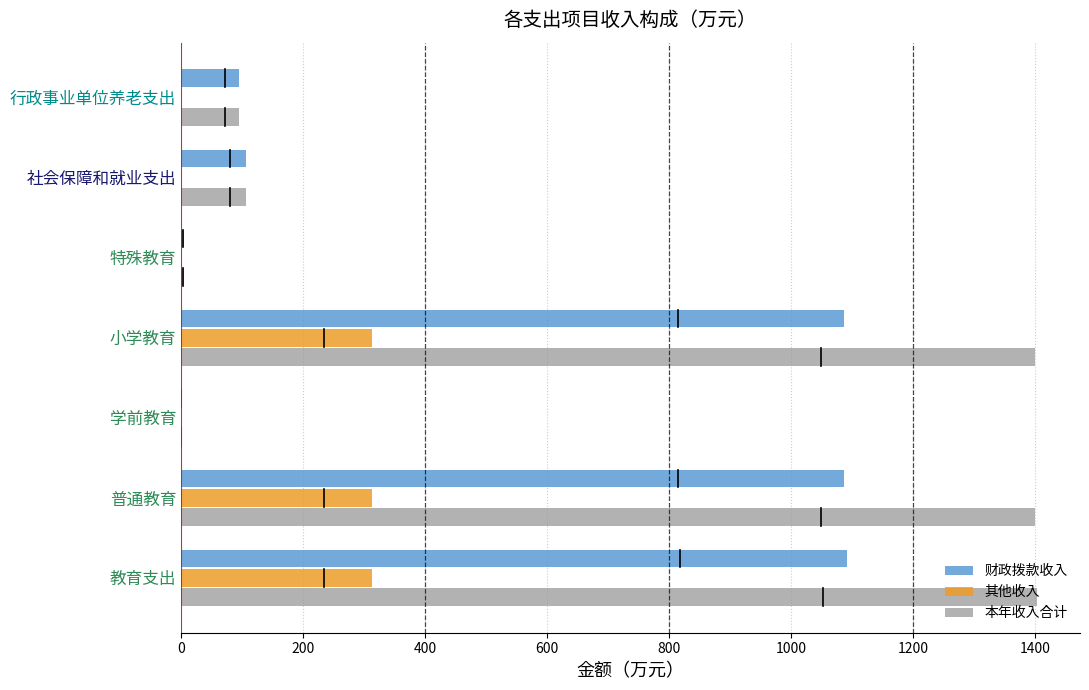

Read the 其他收入 value at 普通教育.

312.2